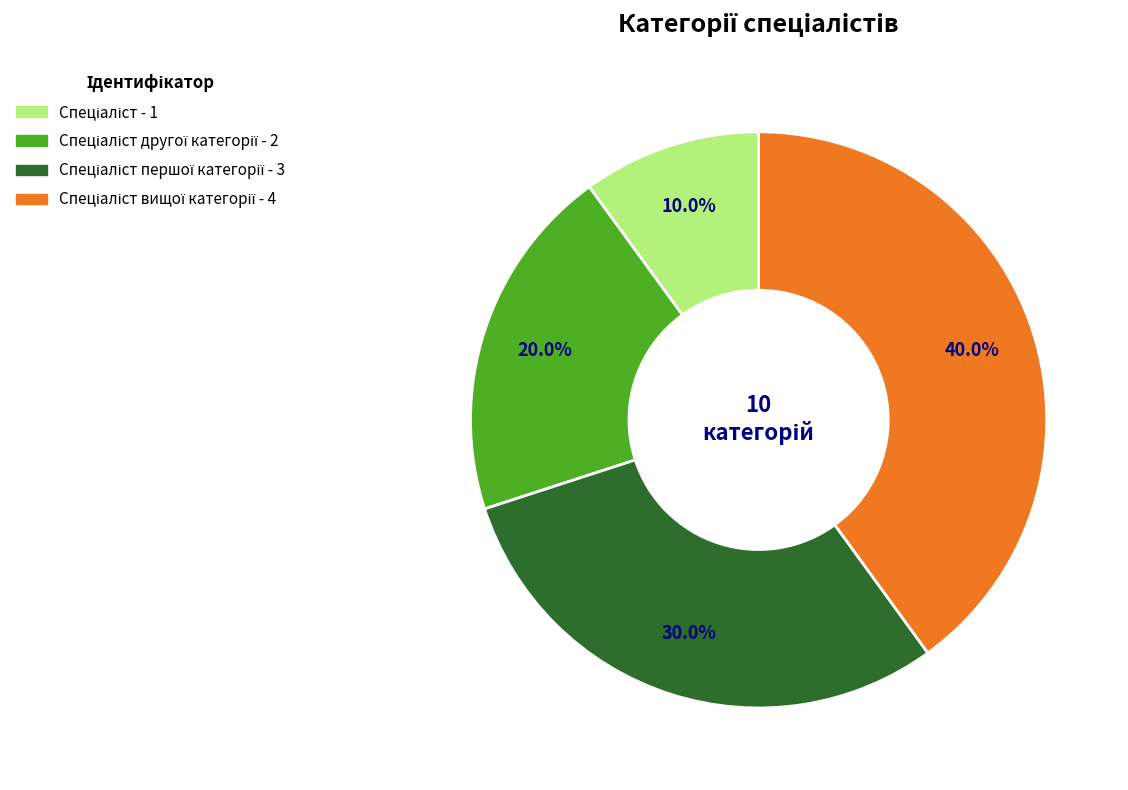

How many slices are in this pie chart?

4